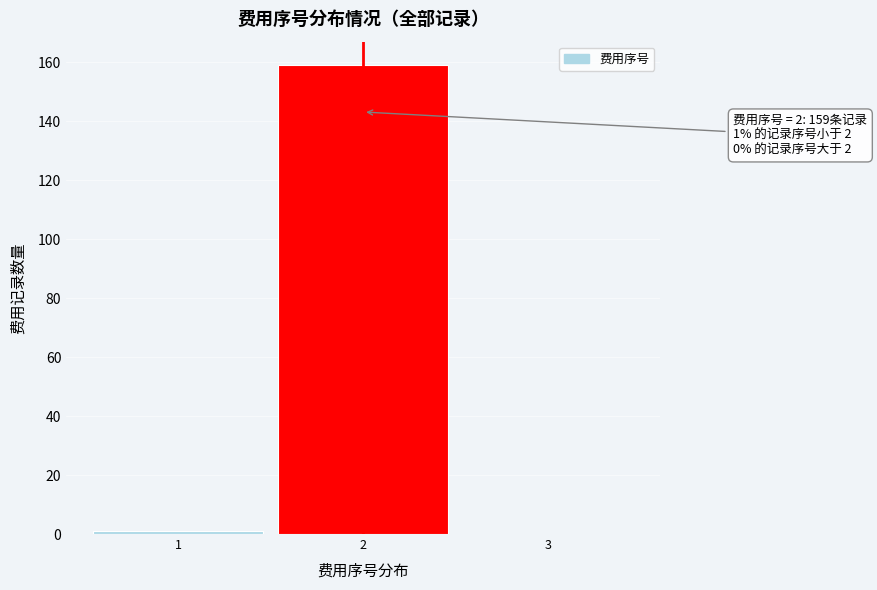

Reading left to right, extract all data points from this chart.

1=1	2=159	3=0